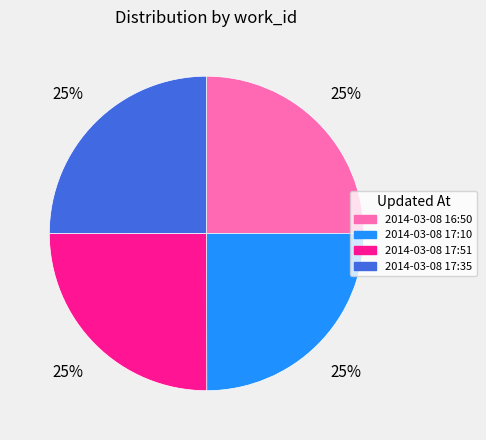

Does 2014-03-08 17:10 account for over 50% of the chart?

No